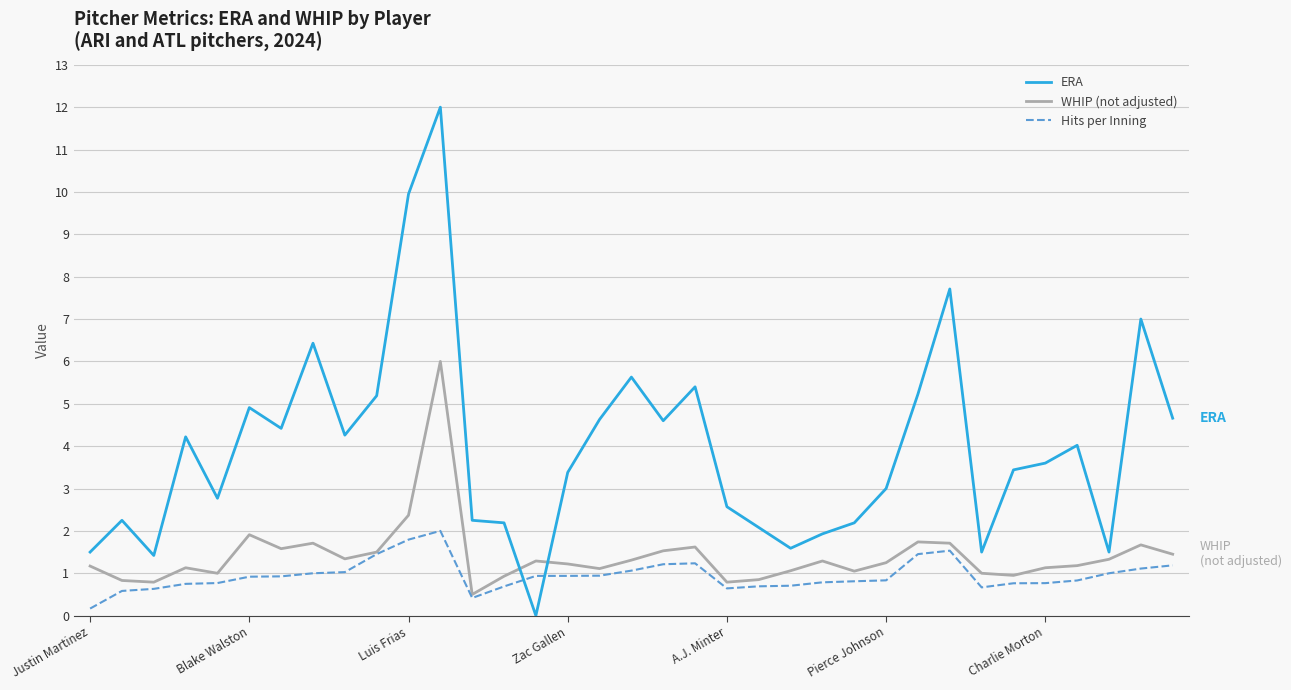

Count the number of data series in this chart.

3